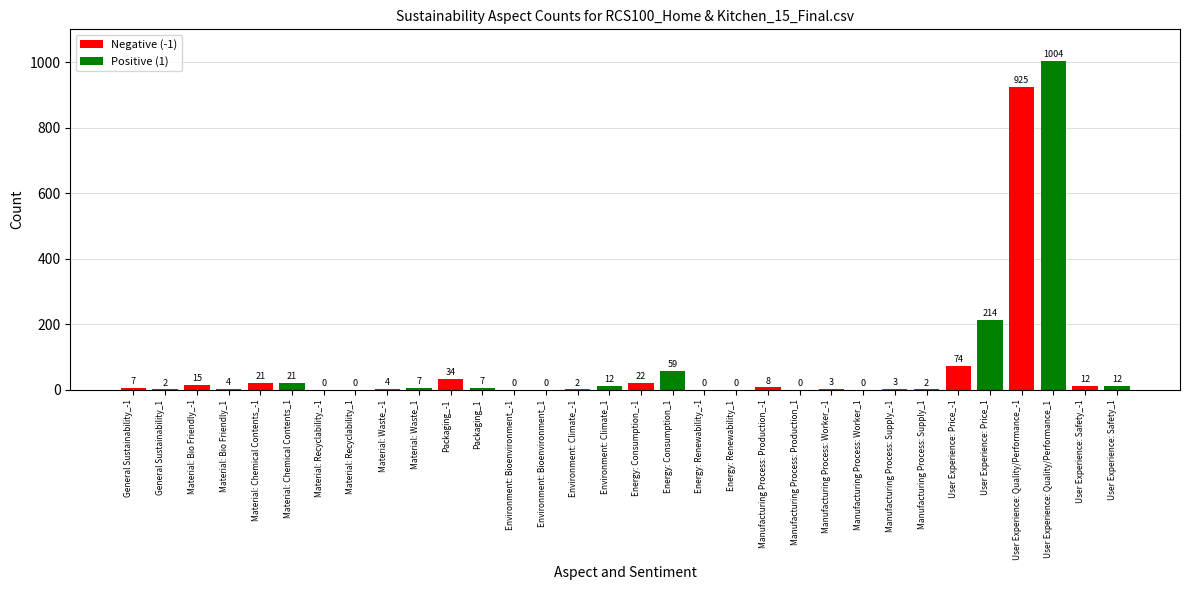

Is it true that Positive (1) equals 0 at Material: Recyclability_-1?

True